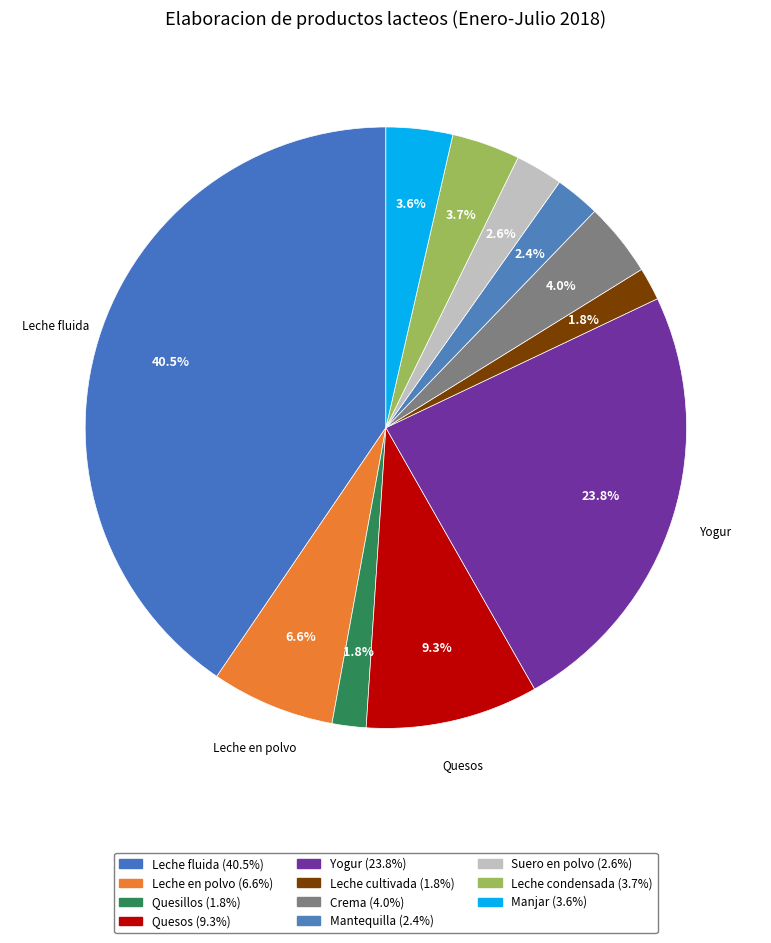

Which slice is the largest?

Leche fluida